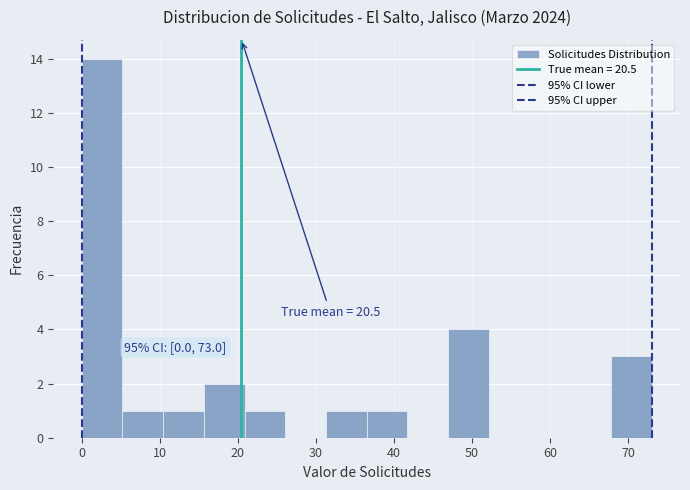

Over which range of the x-axis is the bar tallest?

0 to 5